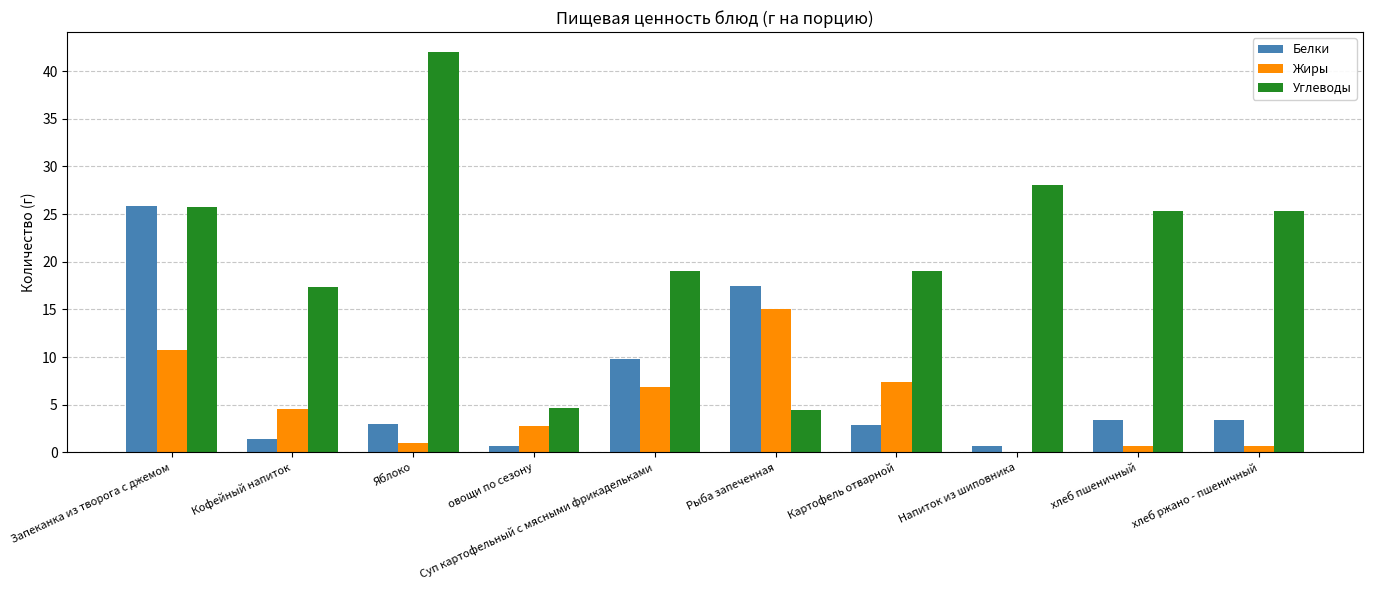

Does the chart contain stacked bars?

No